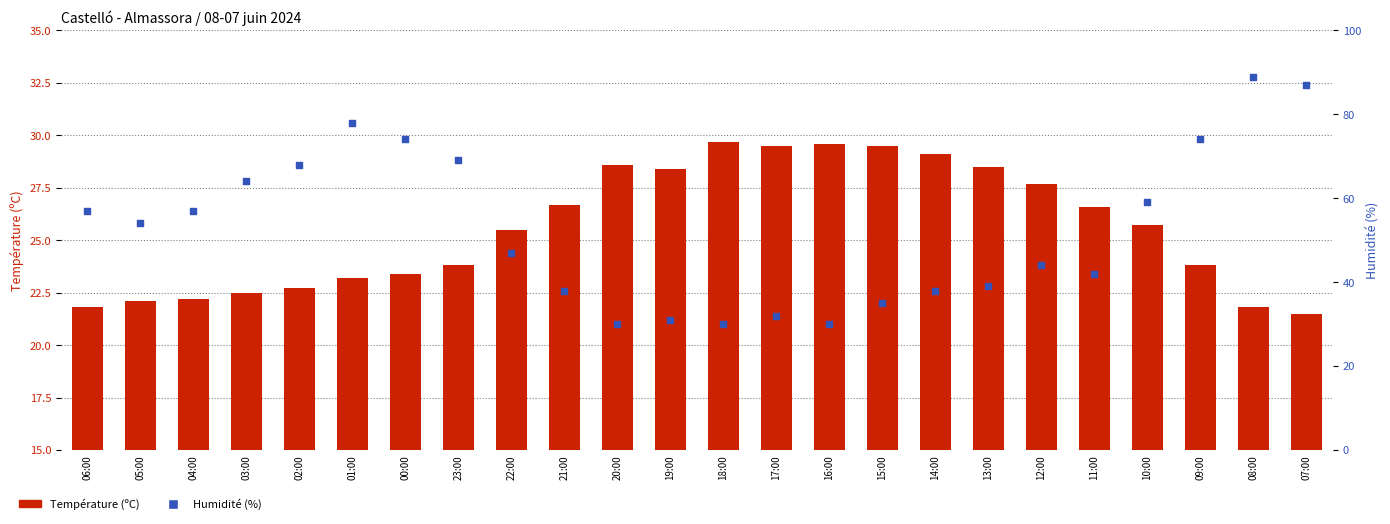

Which series reaches the maximum Y coordinate?

Humidité (%)